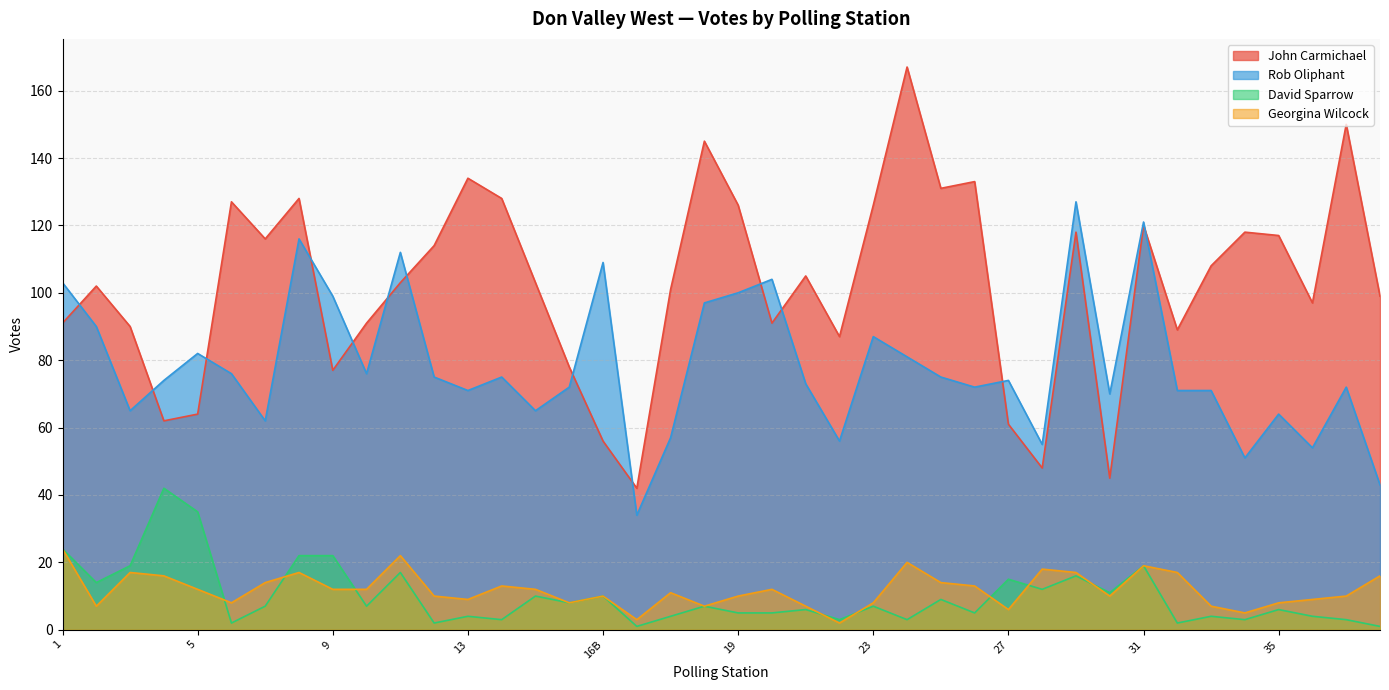

How many lines are shown in the chart?

4